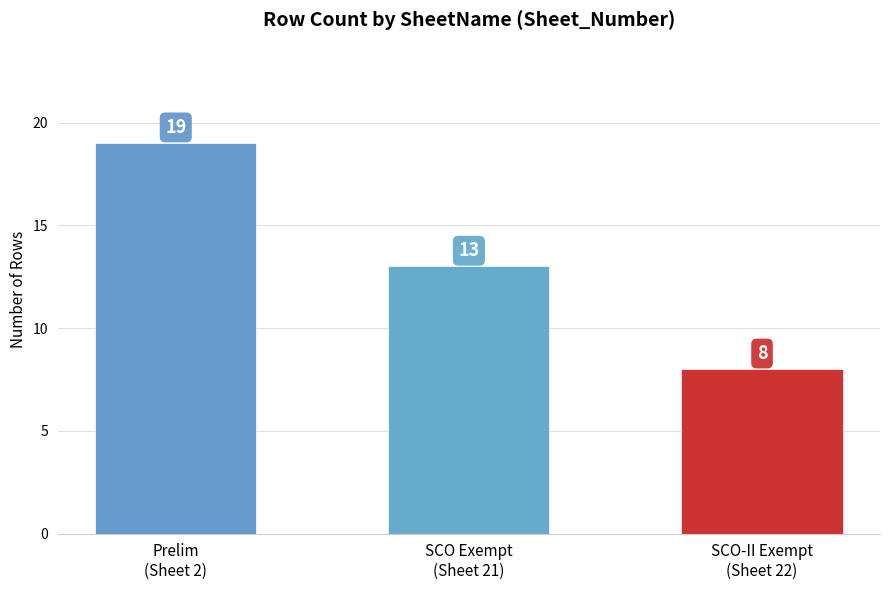

Which label corresponds to the largest value in the chart?

Prelim
(Sheet 2)